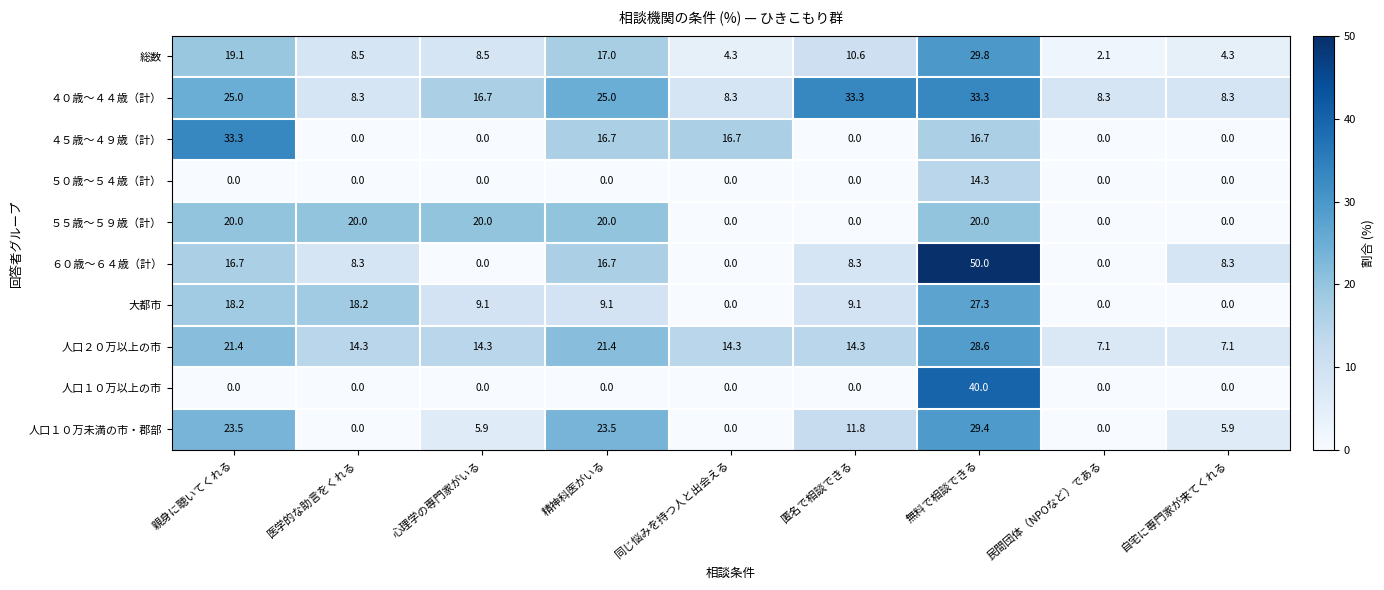

The value of 人口２０万以上の市 at 自宅に専門家が来てくれる is 7.1. True or false?

True